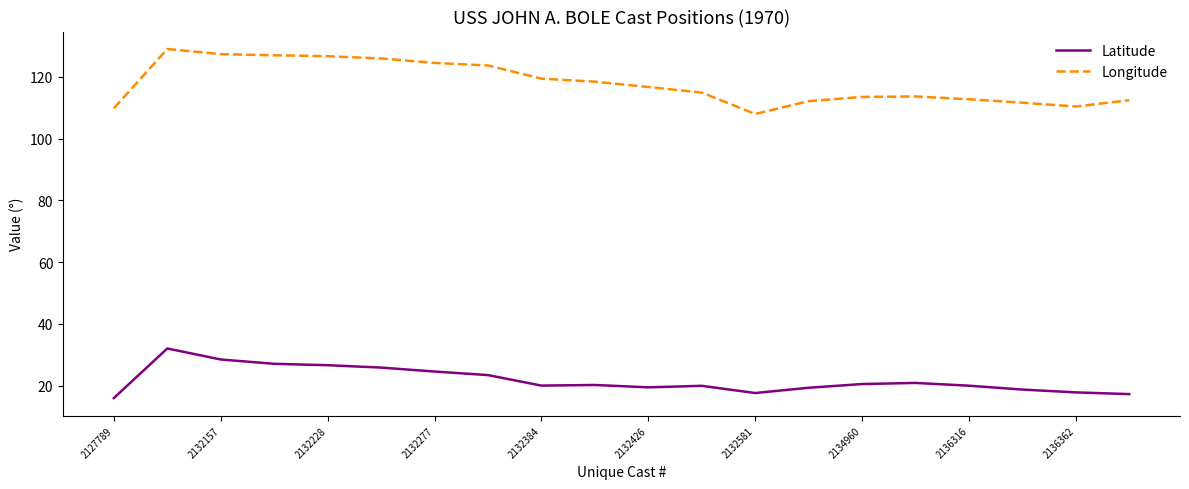

True or false: Latitude and Longitude cross at least once.

False